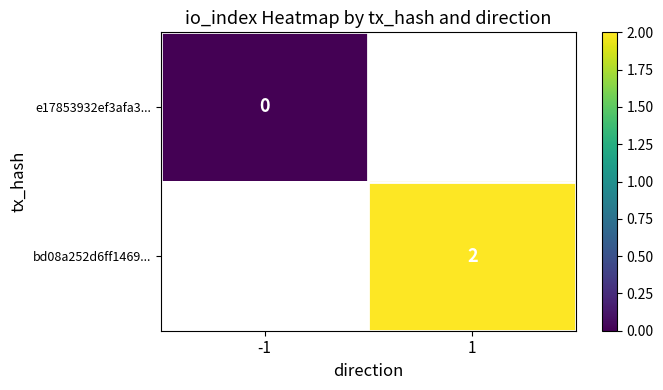

True or false: bd08a252d6ff1469... has a value of 2 at 1.

True